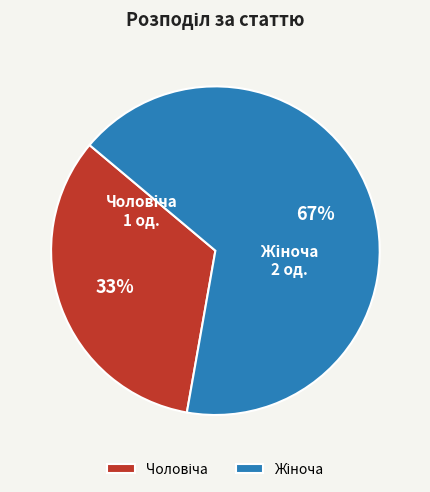

To the nearest percent, what is the average slice percentage?

50%